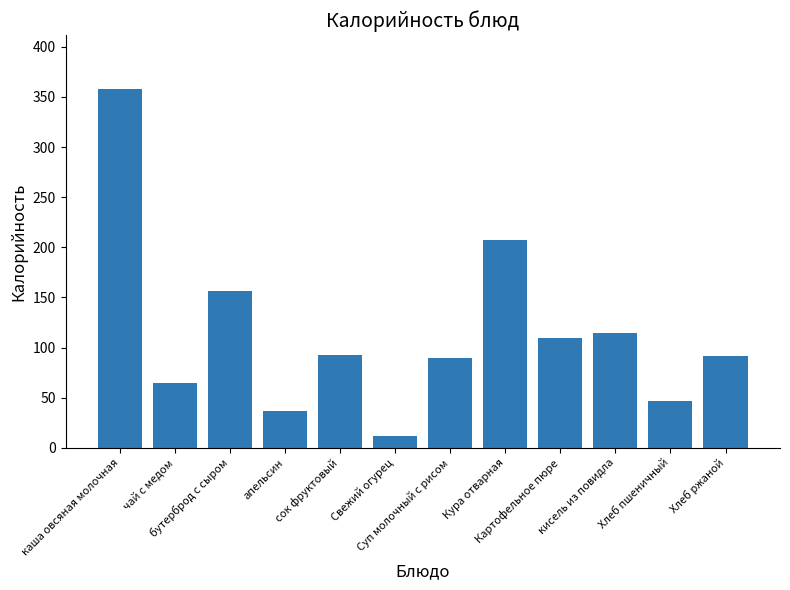

What is the sum of the values at Суп молочный с рисом and Картофельное пюре?

199.8